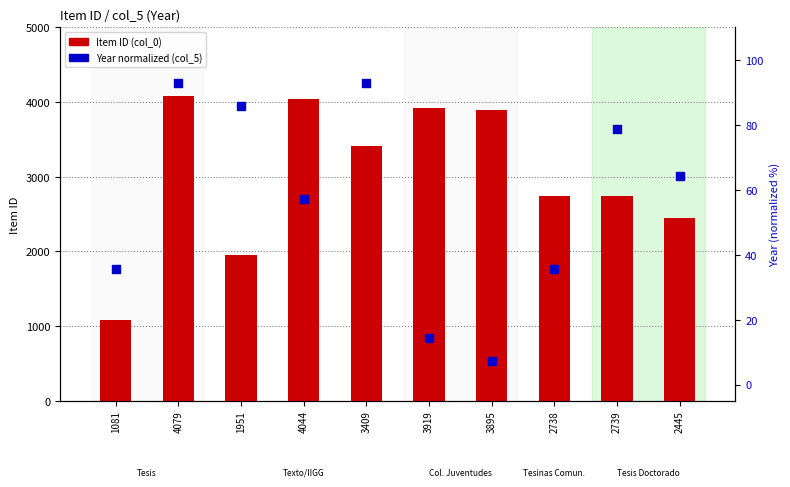

Which series has the largest total across all categories?

Item ID